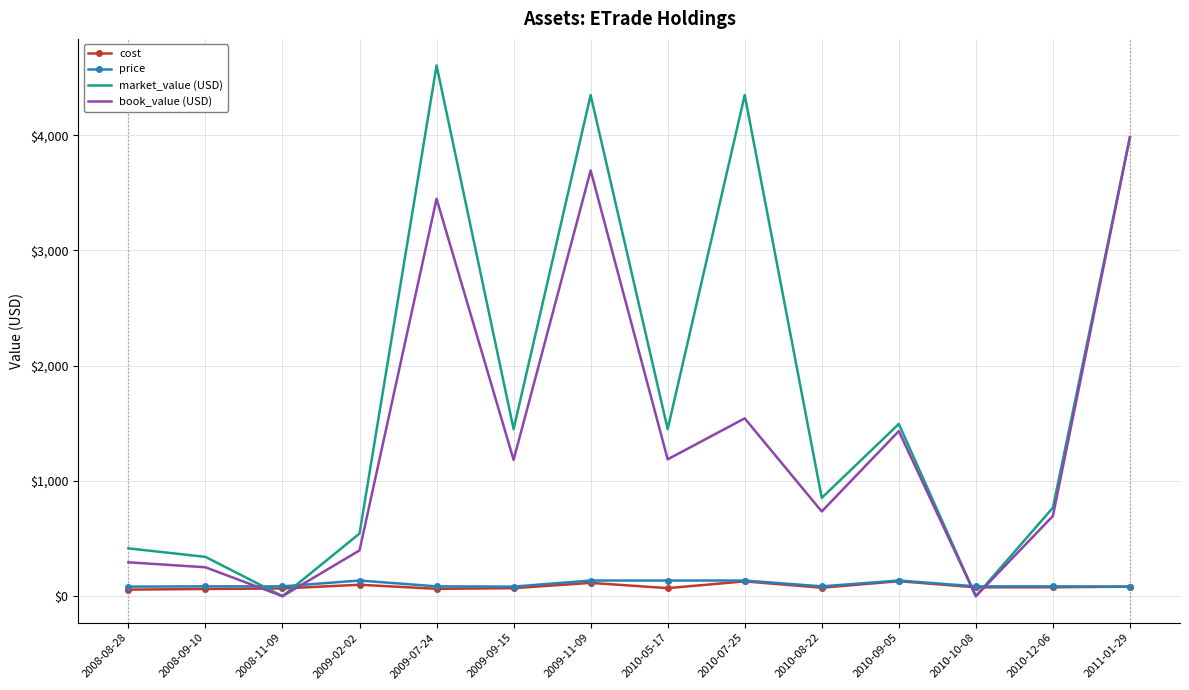

Where do book_value (USD) and price first cross each other?

2008-09-10 and 2008-11-09